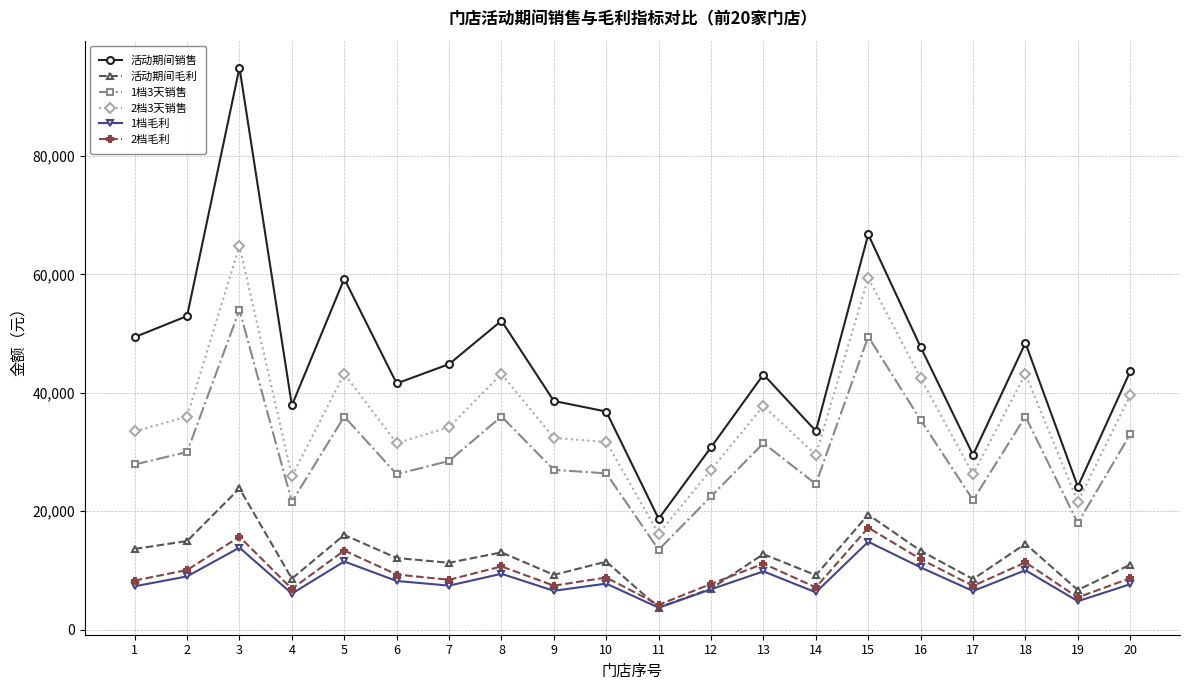

Does the chart have visible grid lines?

Yes